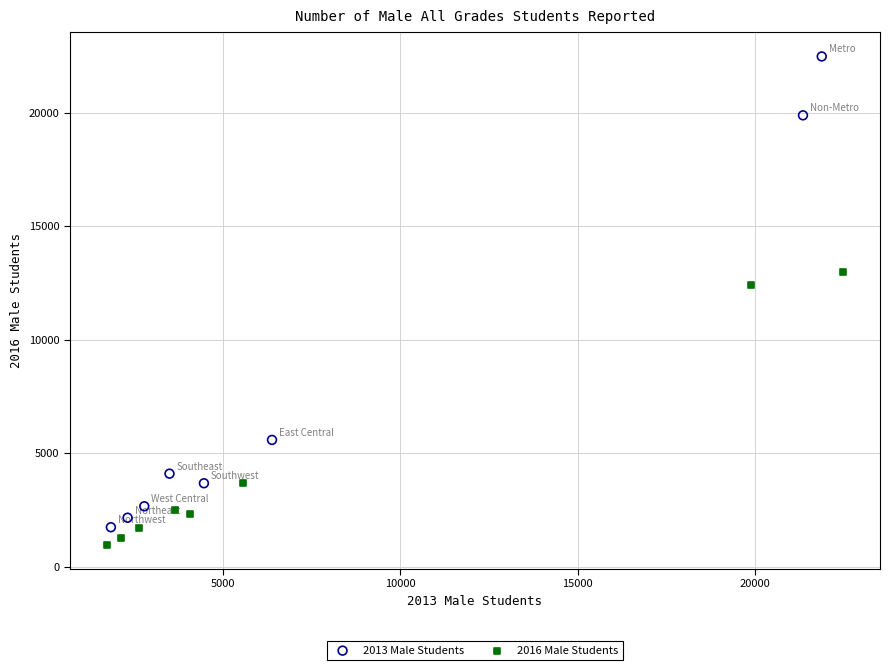

Which series has the widest spread of Y values?

2013 Male Students